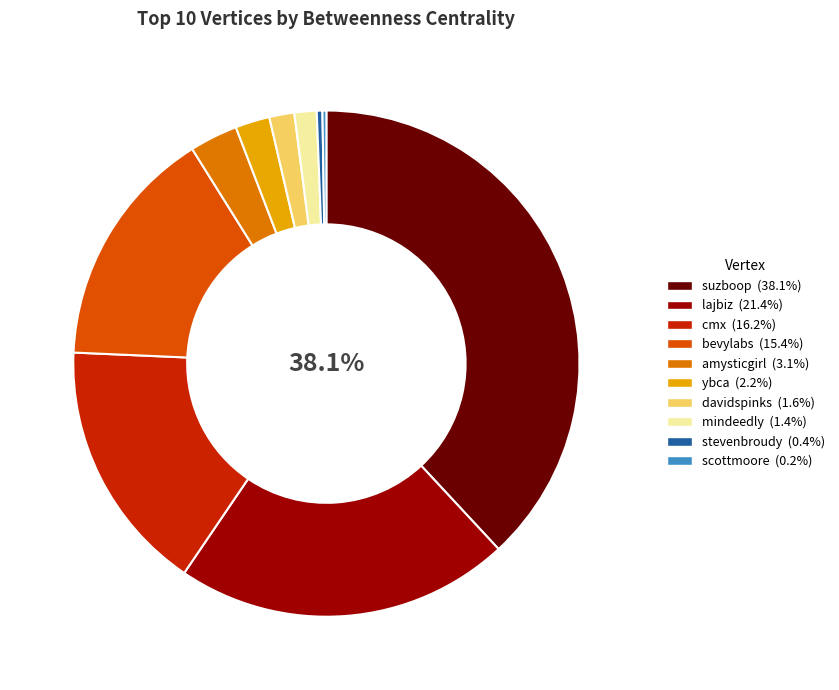

What portion of the pie excludes suzboop?

61.9%